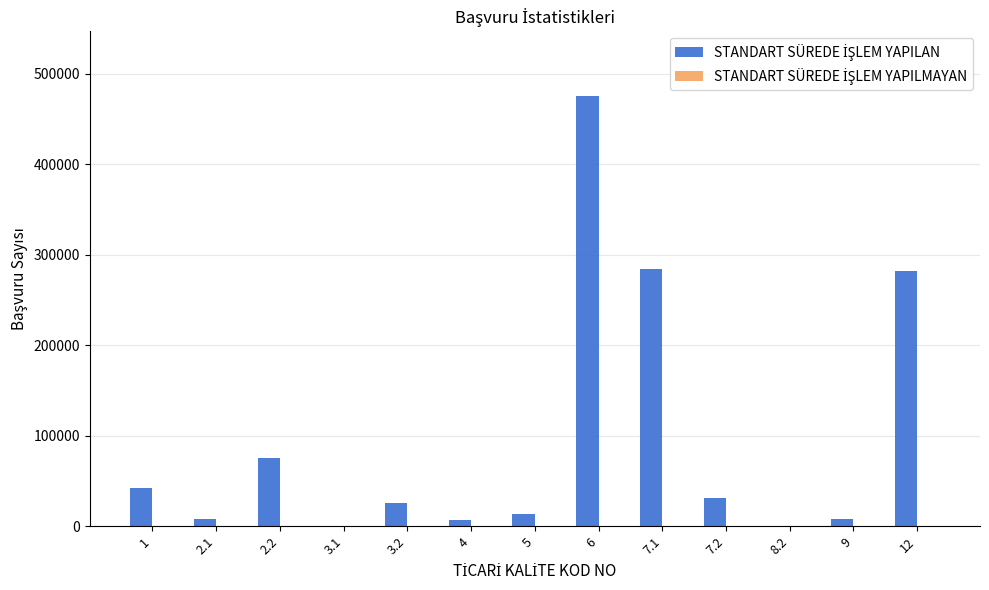

At which category is the sum across all series the highest?

6